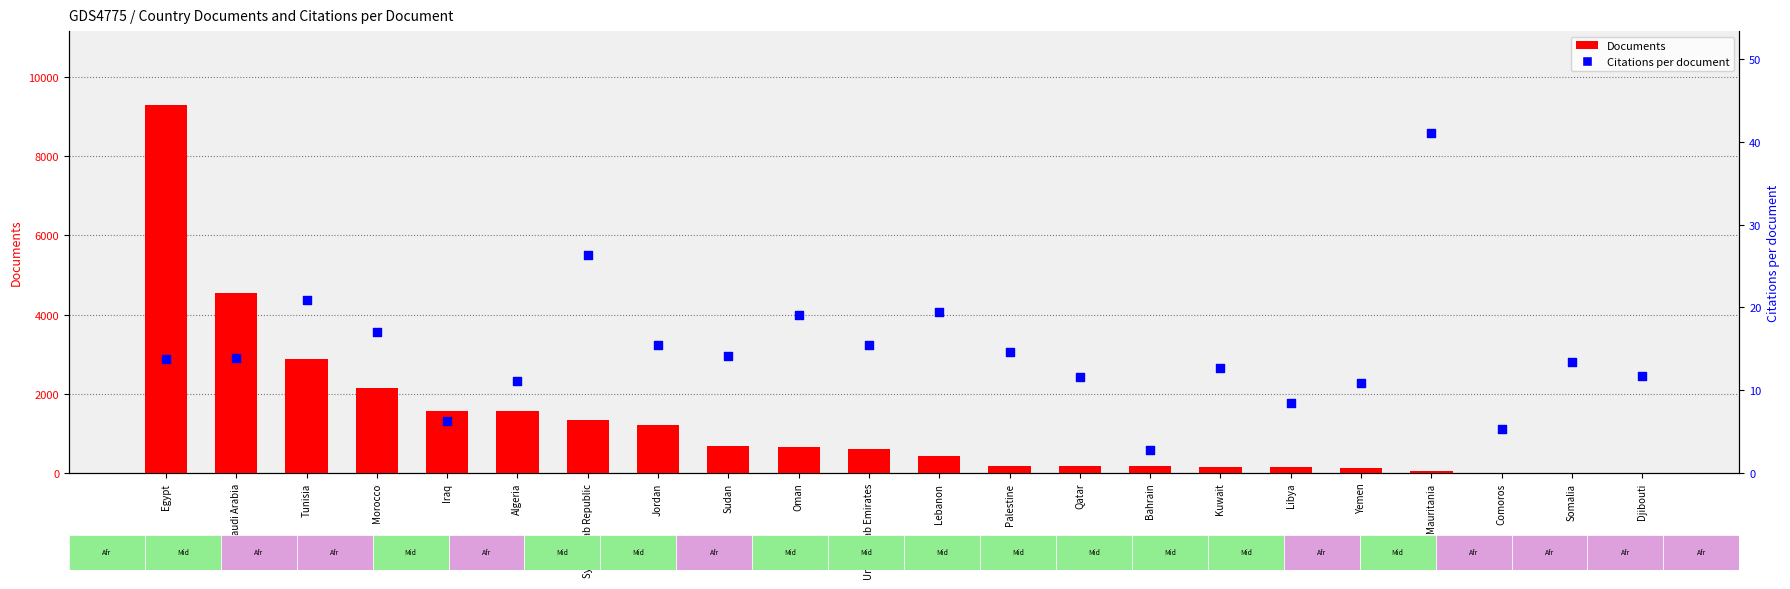

Which series has the largest total across all categories?

Documents